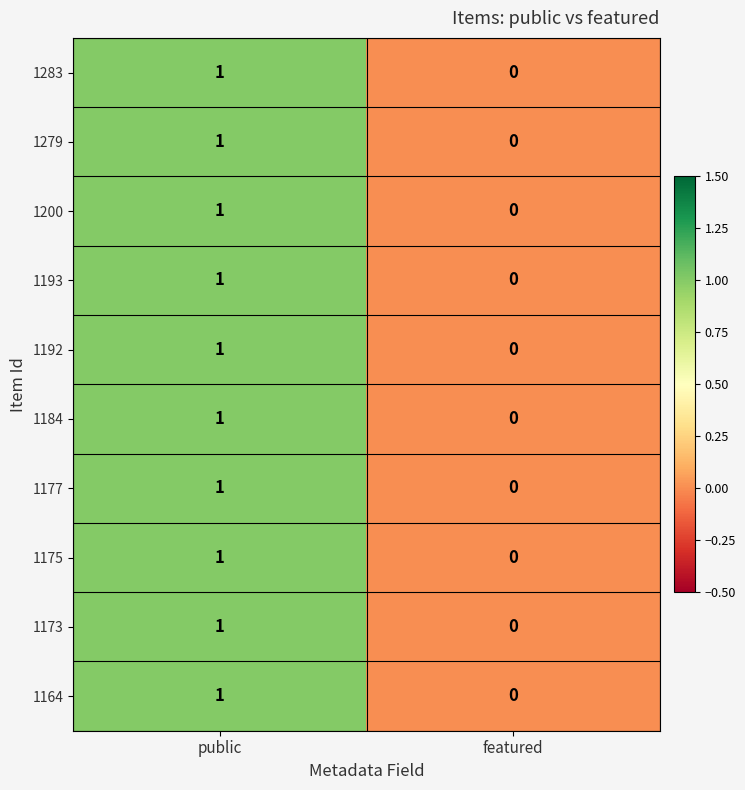

The value of 1175 at featured is -1. True or false?

False